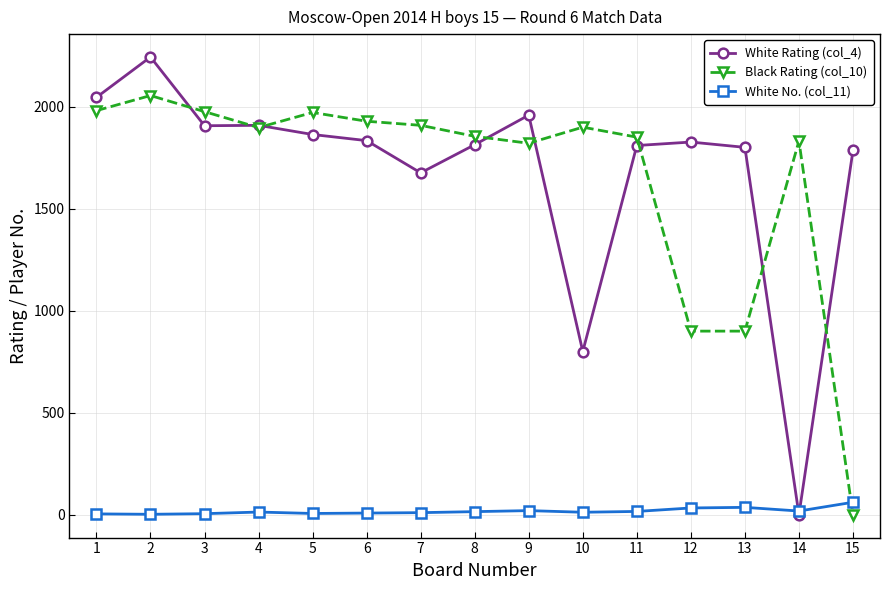

What is the highest value of the White Rating (col_4) series?

2244